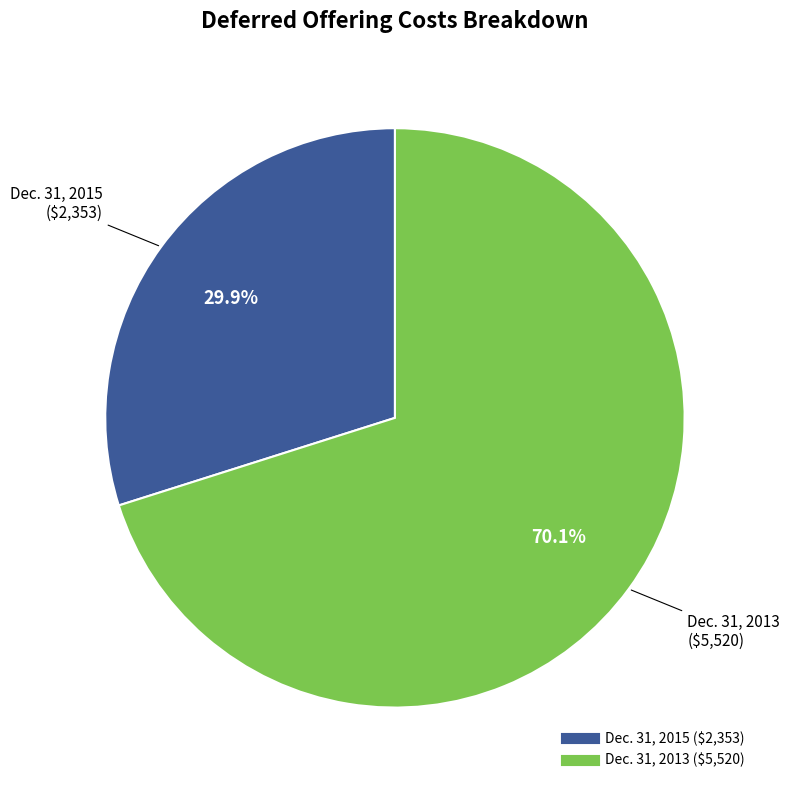

How many slices are in this pie chart?

2